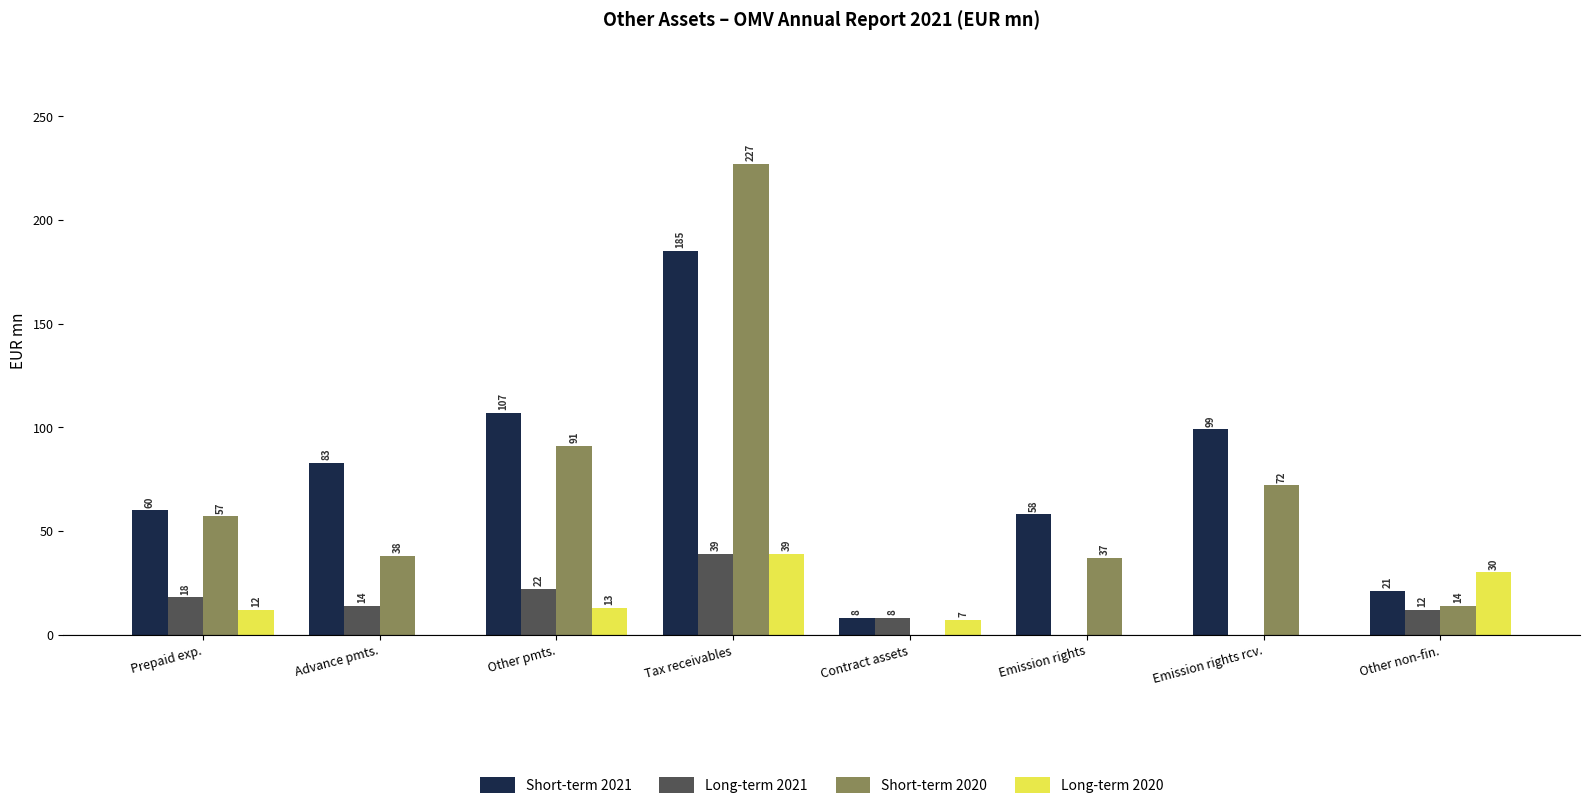

How many values in Short-term 2020 are above zero?

7